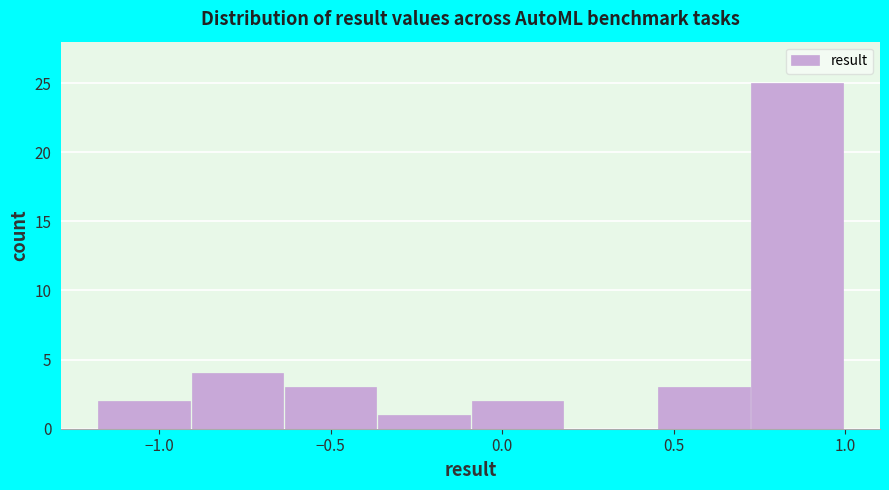

Over which range of the x-axis is the bar tallest?

0.70 to 1.00